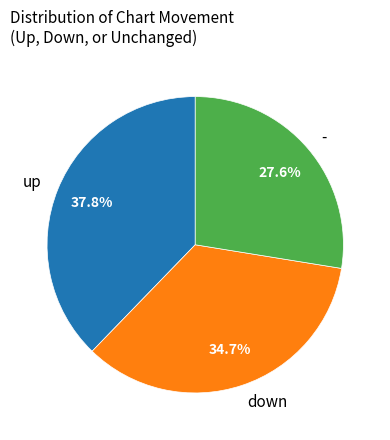

What portion of the pie excludes up?

62.2%